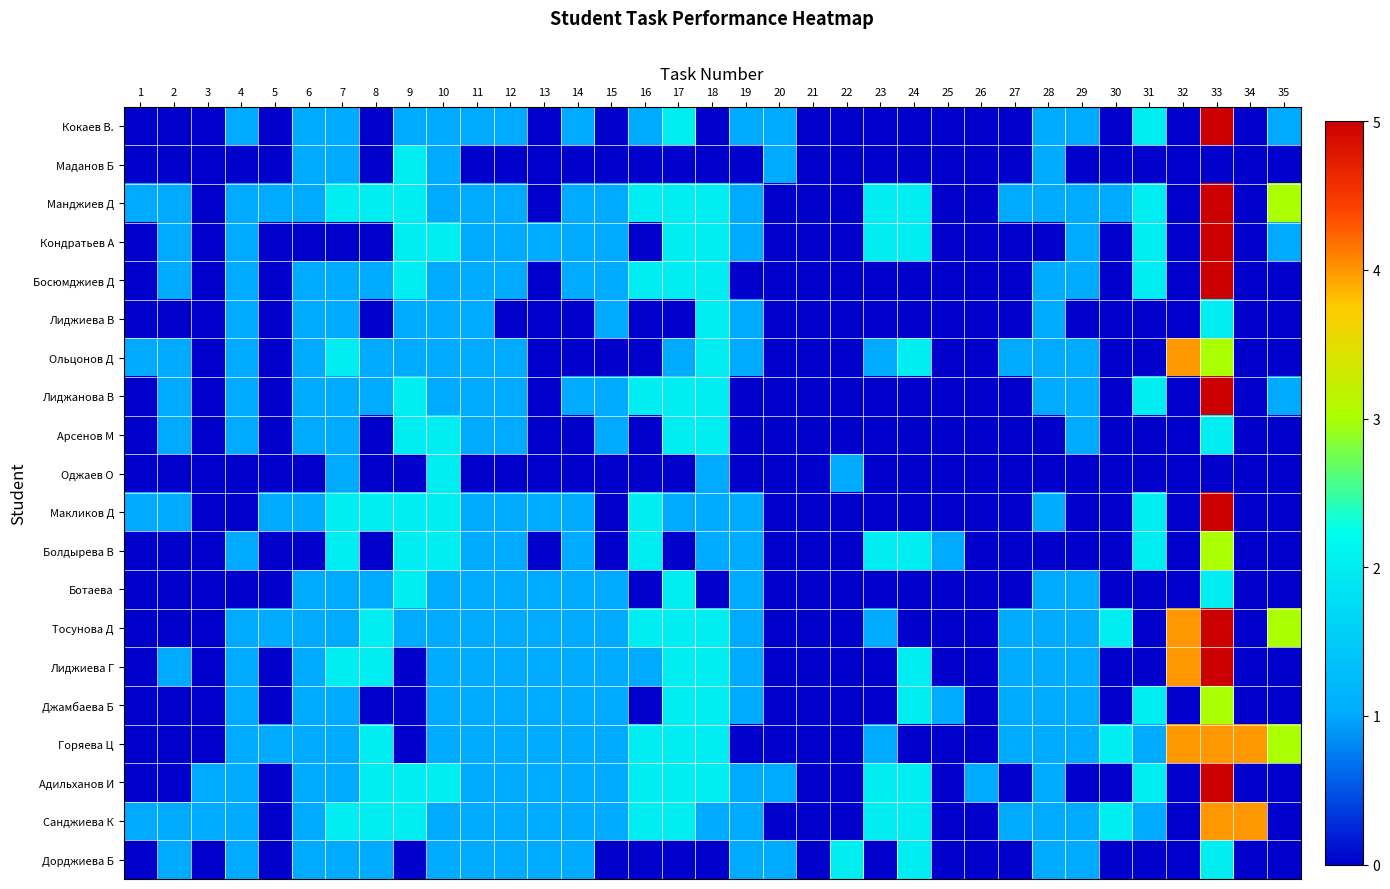

List the series in order of their peak value, lowest first.

Маданов Б, Лиджиева В, Арсенов М, Оджаев О, Ботаева, Дорджиева Б, Болдырева В, Джамбаева Б, Ольцонов Д, Горяева Ц, Санджиева К, Кокаев В., Манджиев Д, Кондратьев А, Босюмджиев Д, Лиджанова В, Макликов Д, Тосунова Д, Лиджиева Г, Адильханов И